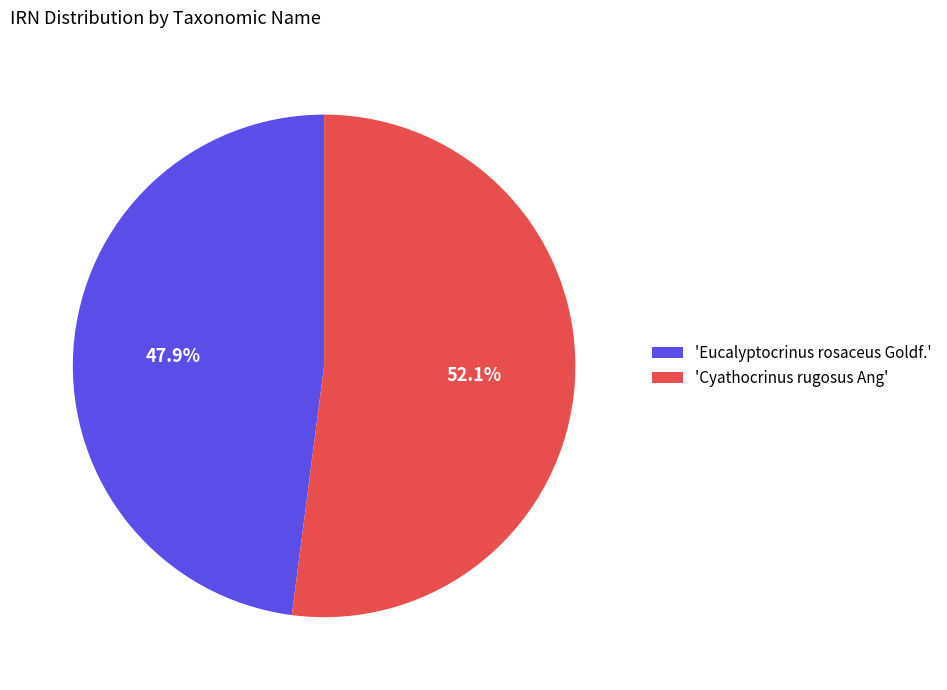

What is the total percentage of 'Cyathocrinus rugosus Ang' and 'Eucalyptocrinus rosaceus Goldf.'?

100.0%